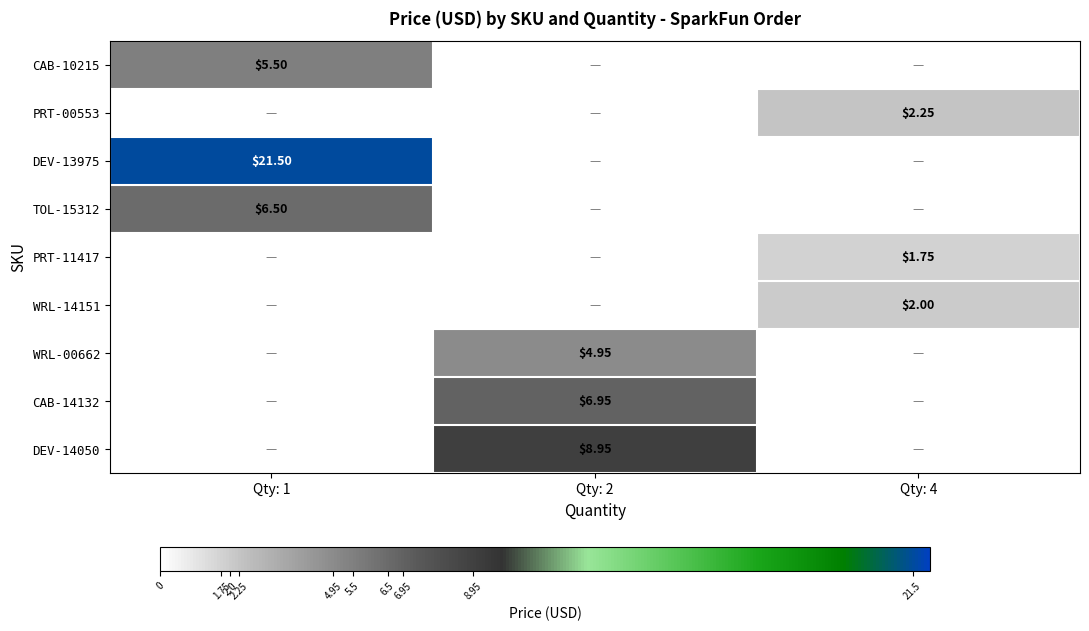

Where is TOL-15312 nearest to the value 6?

Qty: 1